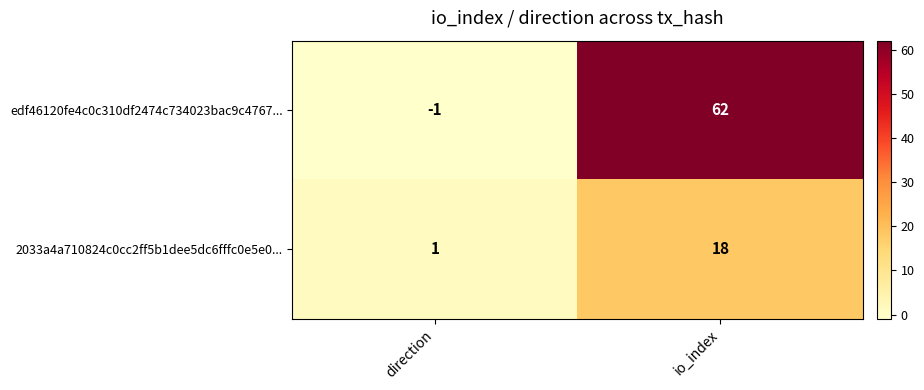

Is it true that 2033a4a710824c0cc2ff5b1dee5dc6fffc0e5e0... equals 18 at io_index?

True